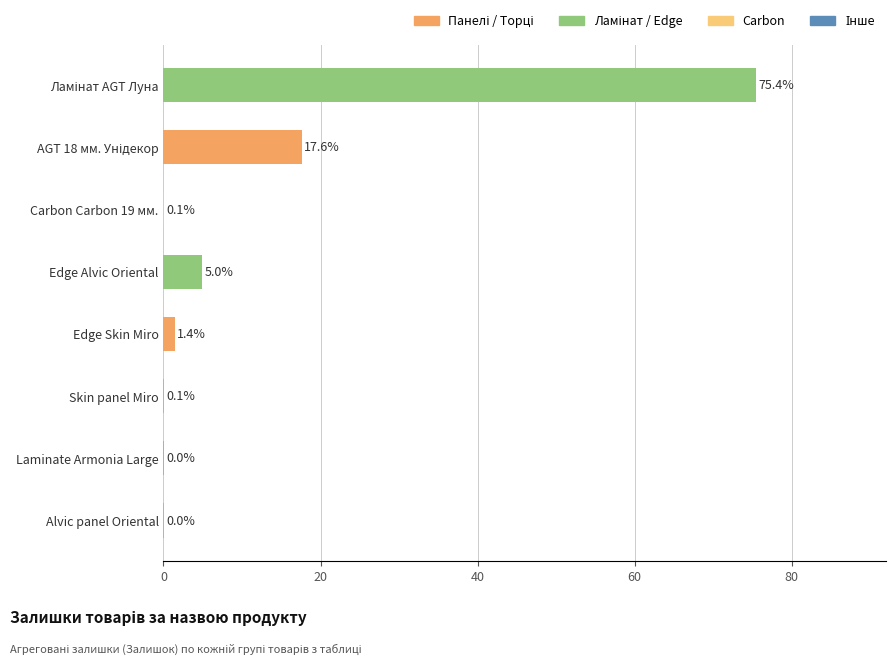

What is the maximum value shown in the chart?

75.4